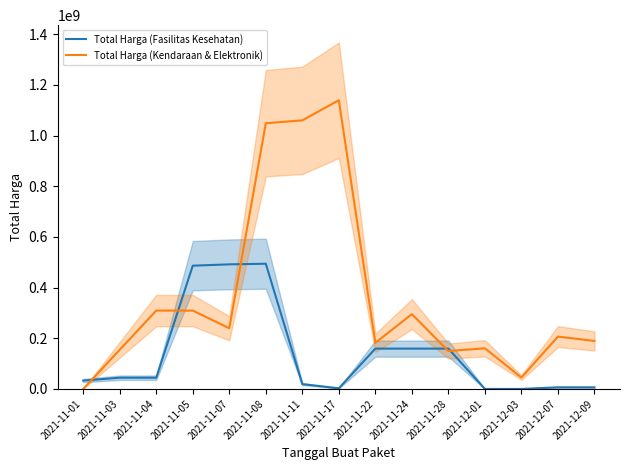

How many times do Total Harga (Kendaraan & Elektronik) and Total Harga (Fasilitas Kesehatan) cross each other?

5